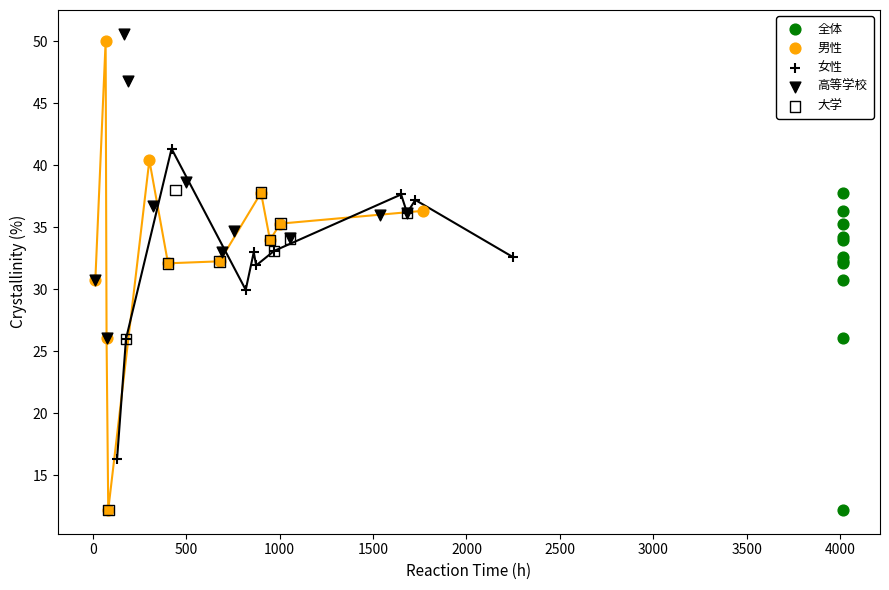

Which series has the widest spread of Y values?

男性